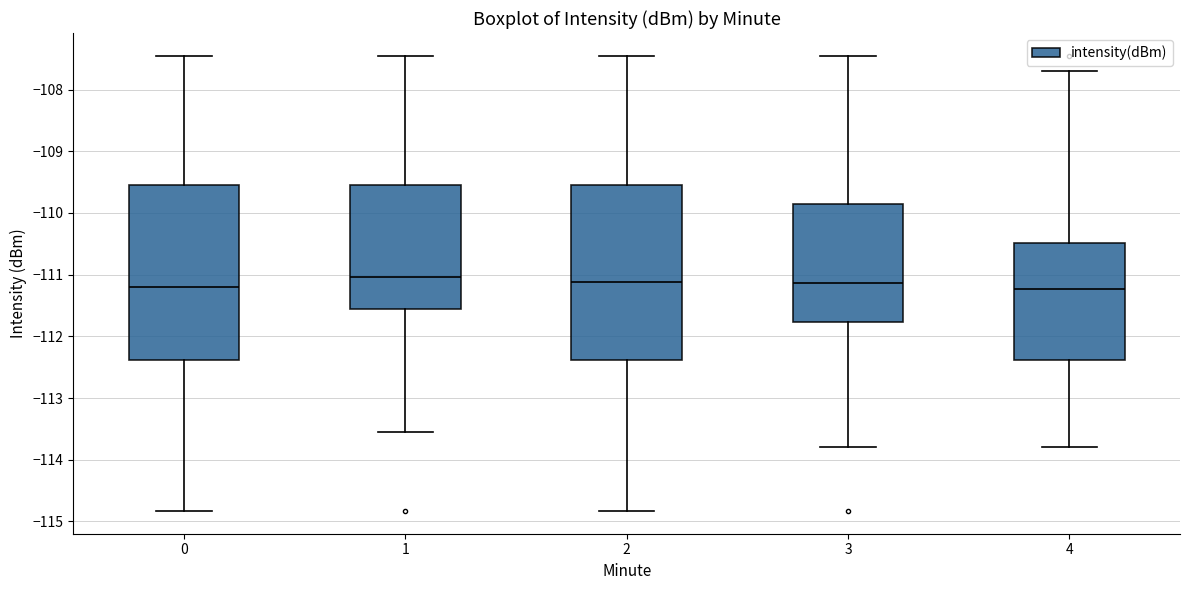

Reading left to right, transcribe this box plot: for each box, give where its median line is, the range the box spans, and where its two whiskers end, as read against the y-axis. The values are not printed on the chart, so give them approximately, as read against the axis.

0: median -111.2, box -112.4 to -109.5, whiskers -114.8 to -107.5
1: median -111.0, box -111.5 to -109.5, whiskers -113.5 to -107.5
2: median -111.1, box -112.4 to -109.5, whiskers -114.8 to -107.5
3: median -111.1, box -111.8 to -109.9, whiskers -113.8 to -107.5
4: median -111.2, box -112.4 to -110.5, whiskers -113.8 to -107.7